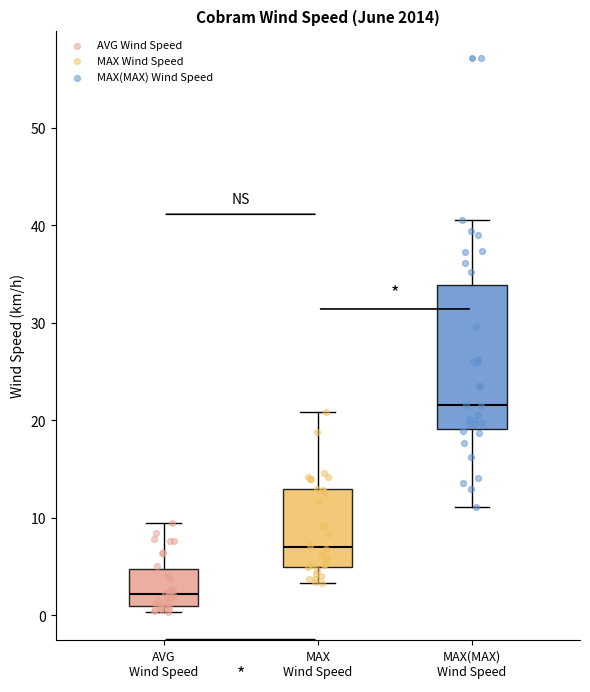

Where does the lower whisker of the box for MAX(MAX) Wind Speed end on the y-axis? The values are not printed on the chart, so give them approximately, as read against the axis.

11